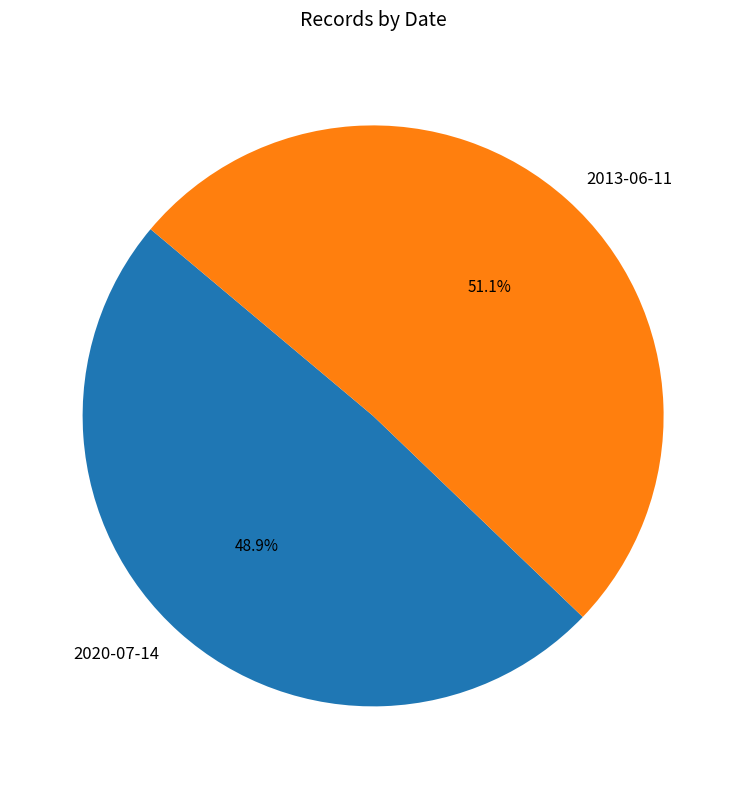

To the nearest percent, what is the average slice percentage?

50%